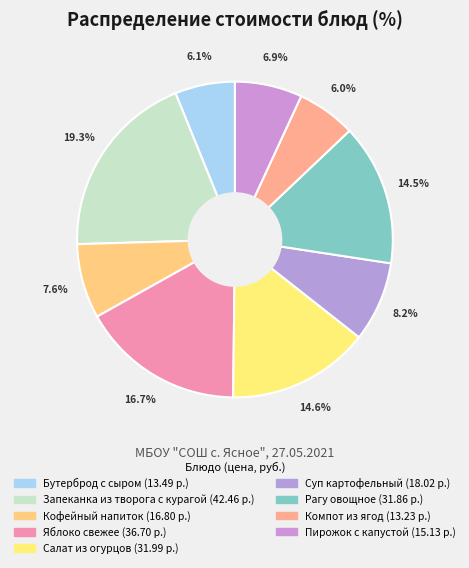

How many segments does this pie chart have?

9